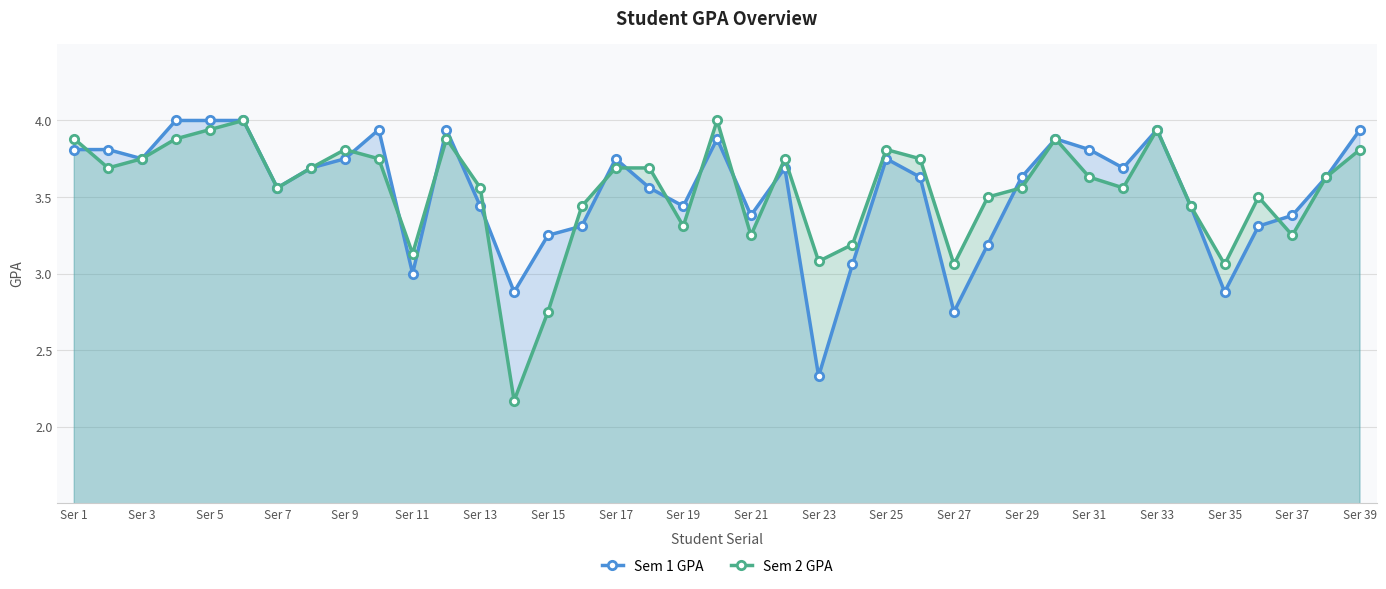

Which series has the widest spread of values?

Sem 2 GPA